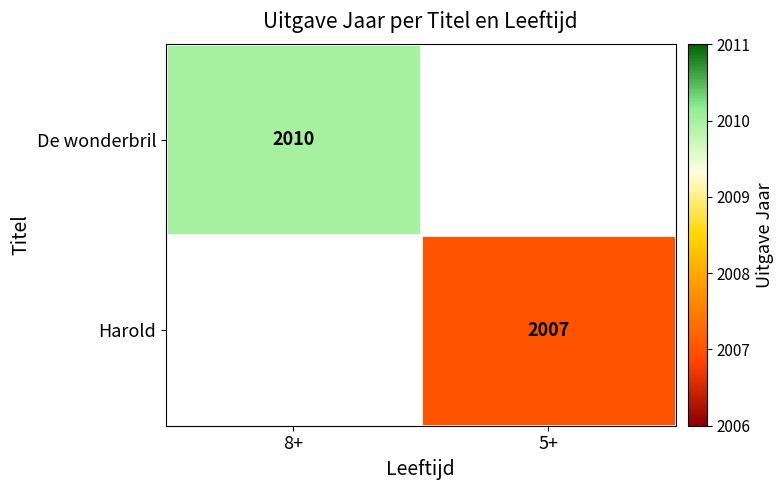

Which category has the highest value across all series?

8+